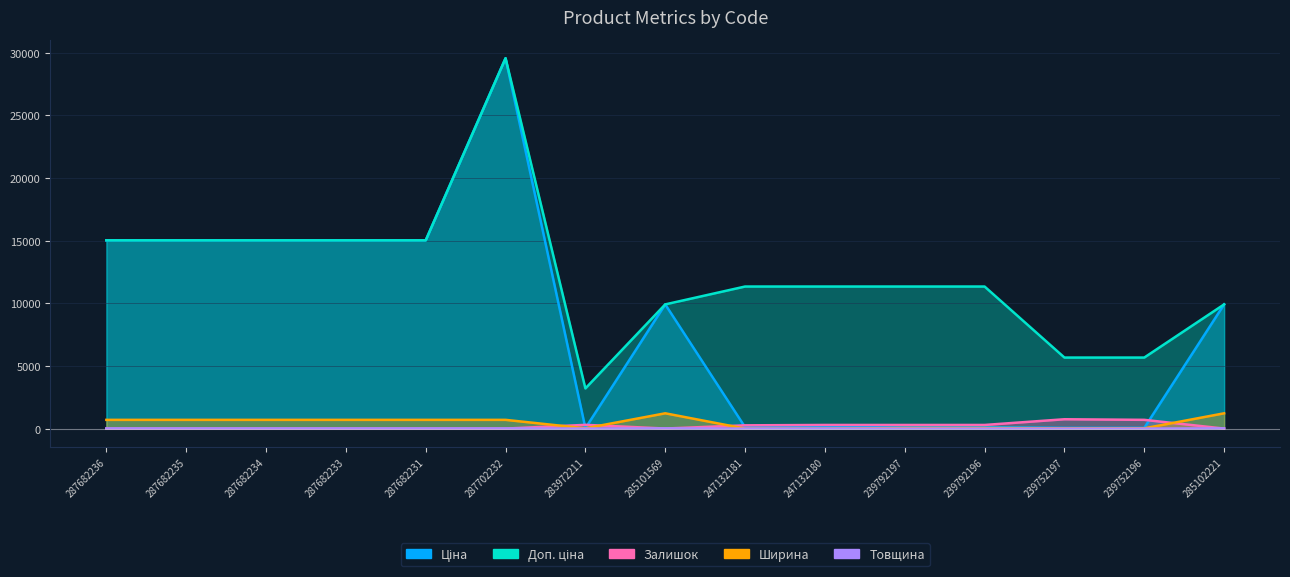

What is the label of the 3rd point from the left?

287682234